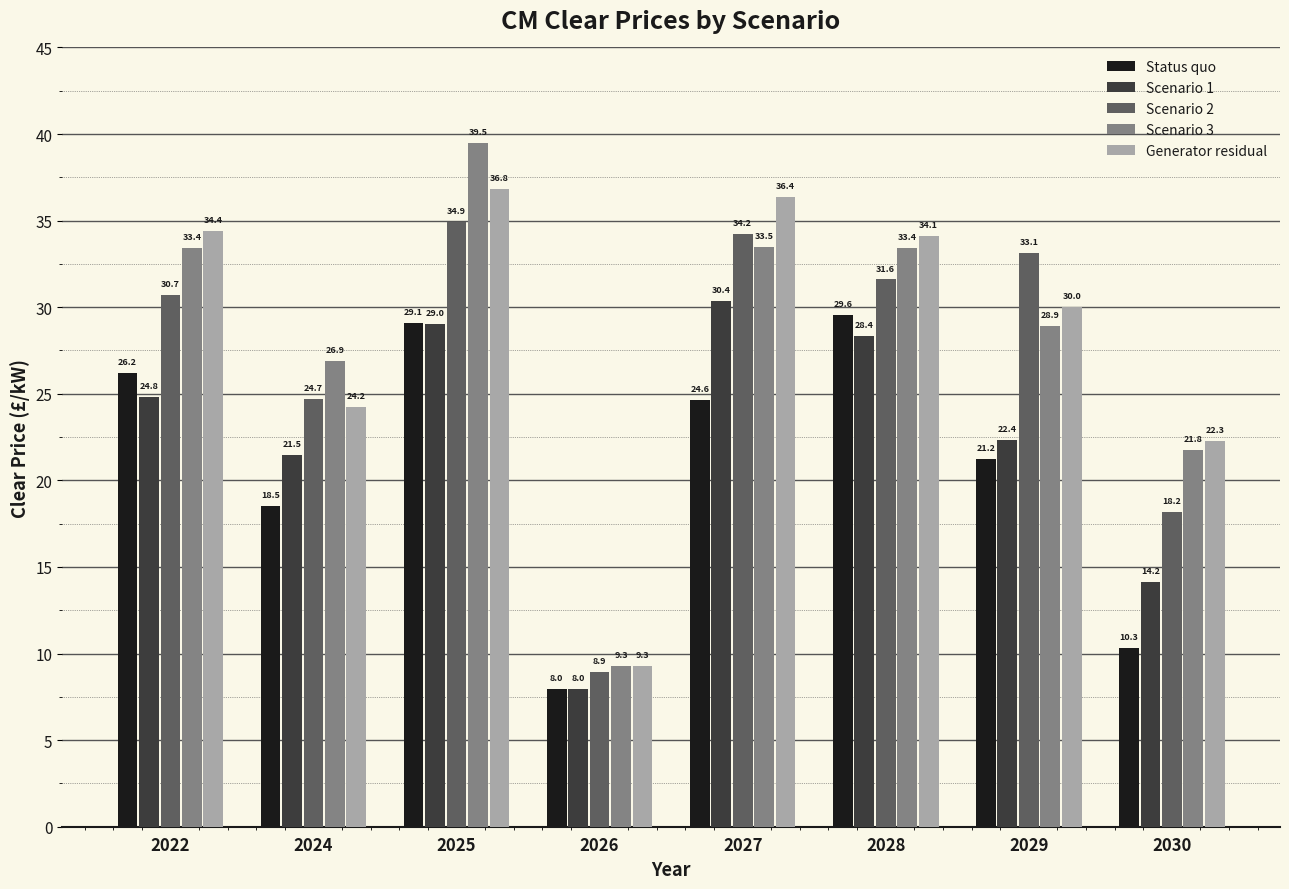

Which series has the largest total across all categories?

Generator residual